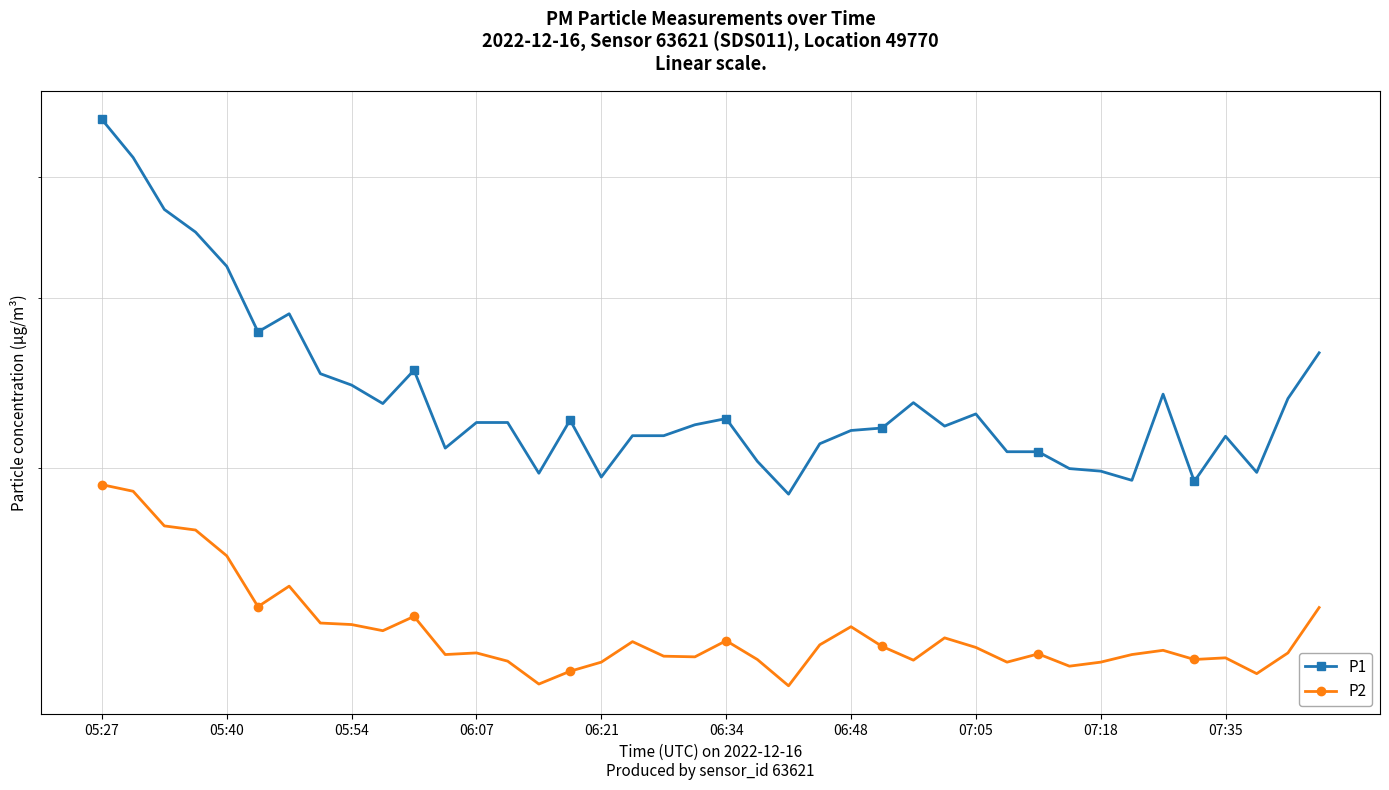

What position from the left is 25?

26